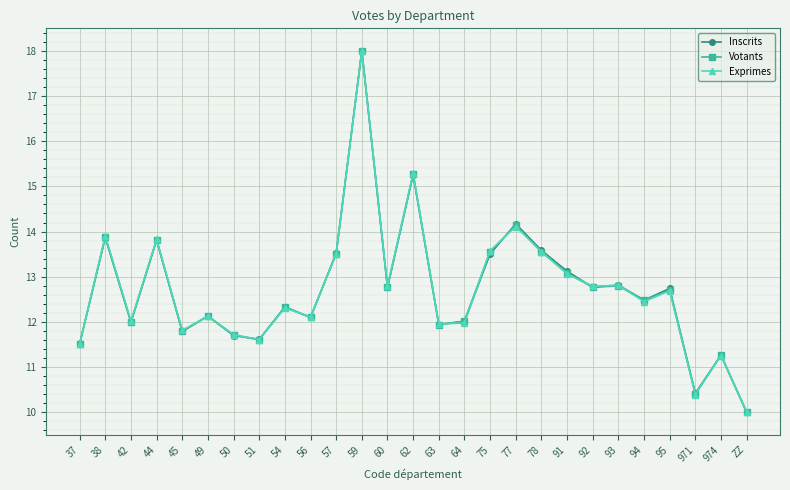

The value of Votants at 974 is 11.3. True or false?

True